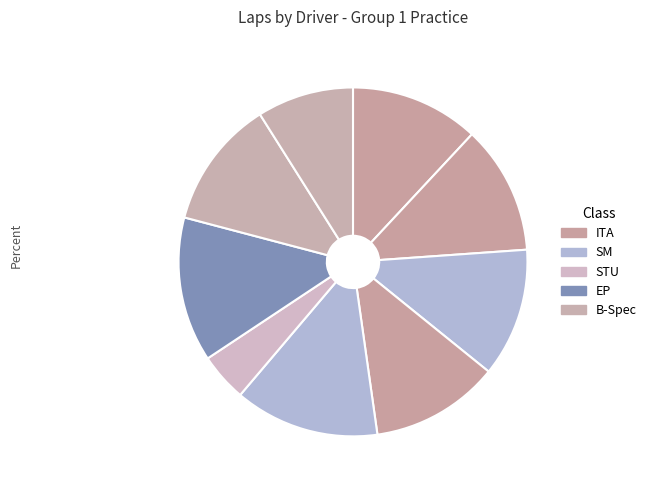

Rank the categories by value from highest to lowest.

Tim Elebaut (SM), Michael Jones (EP), Kevin Bus (ITA), Phillip Bowman (ITA), Alec Lind (SM), Nicholas Boyeas (ITA), Brandon Vivian Jr (B-Spec), Brigette Curtis (B-Spec), Zihan Zhang (STU)